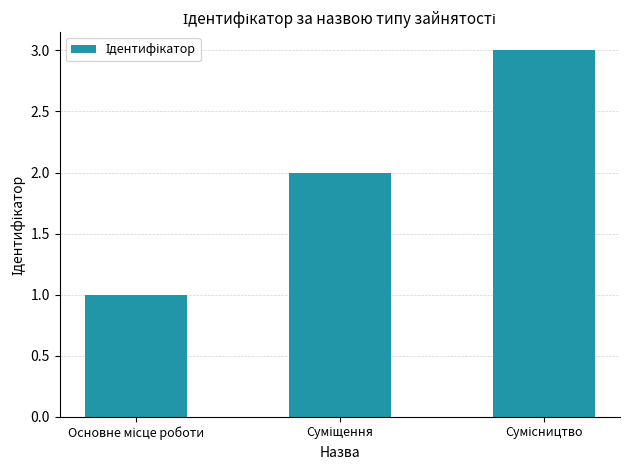

Count the number of categories in the chart.

3